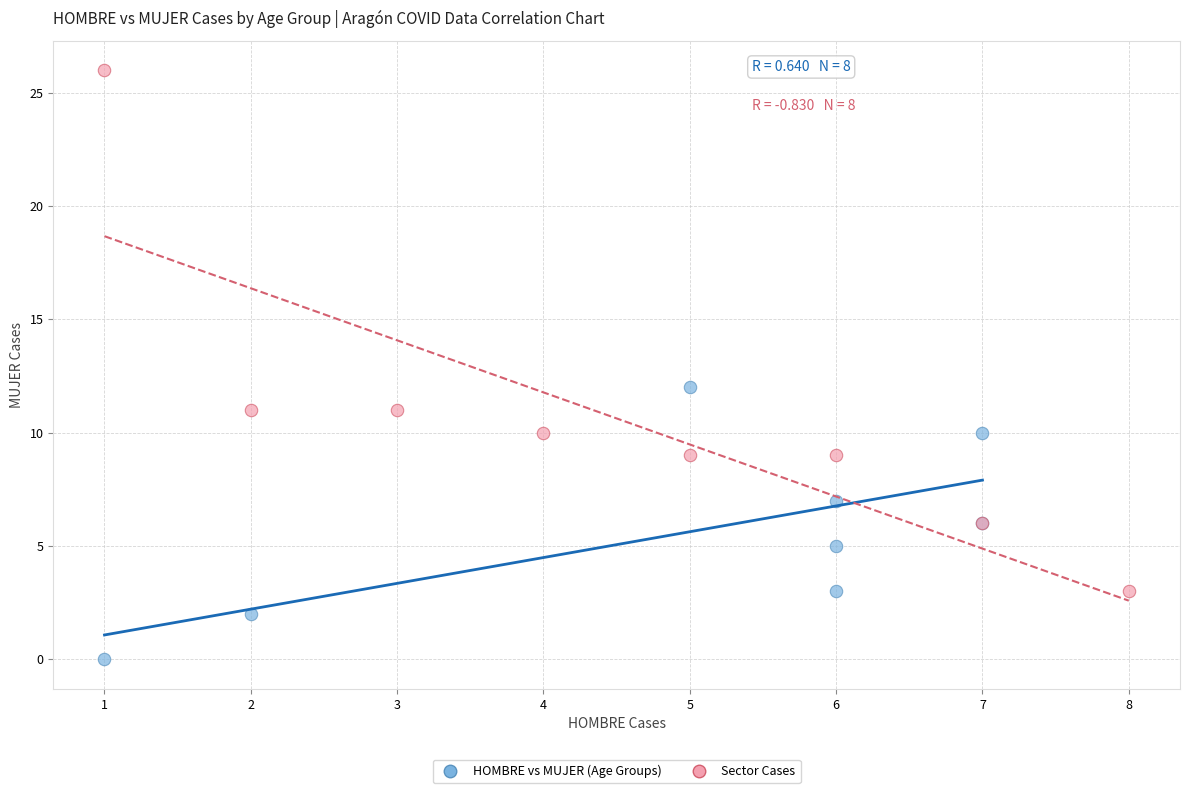

What are all the series names shown in the legend?

HOMBRE vs MUJER (Age Groups), Sector Cases